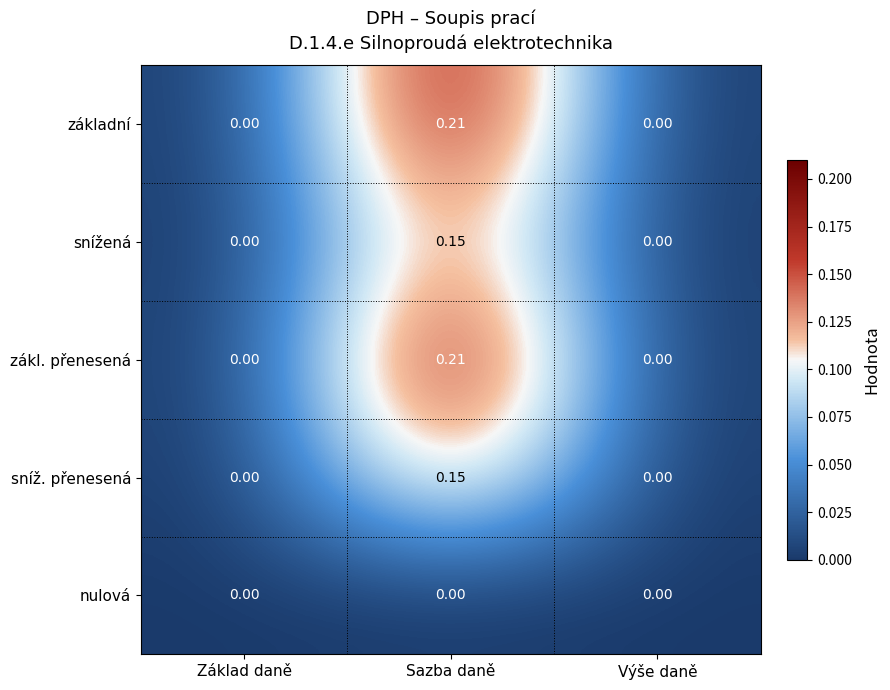

At which category does the chart reach its peak across all series?

Sazba daně